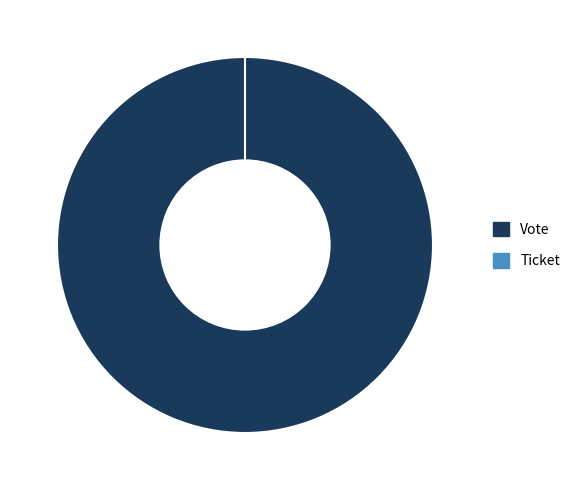

True or false: Vote accounts for 92% of the total.

False